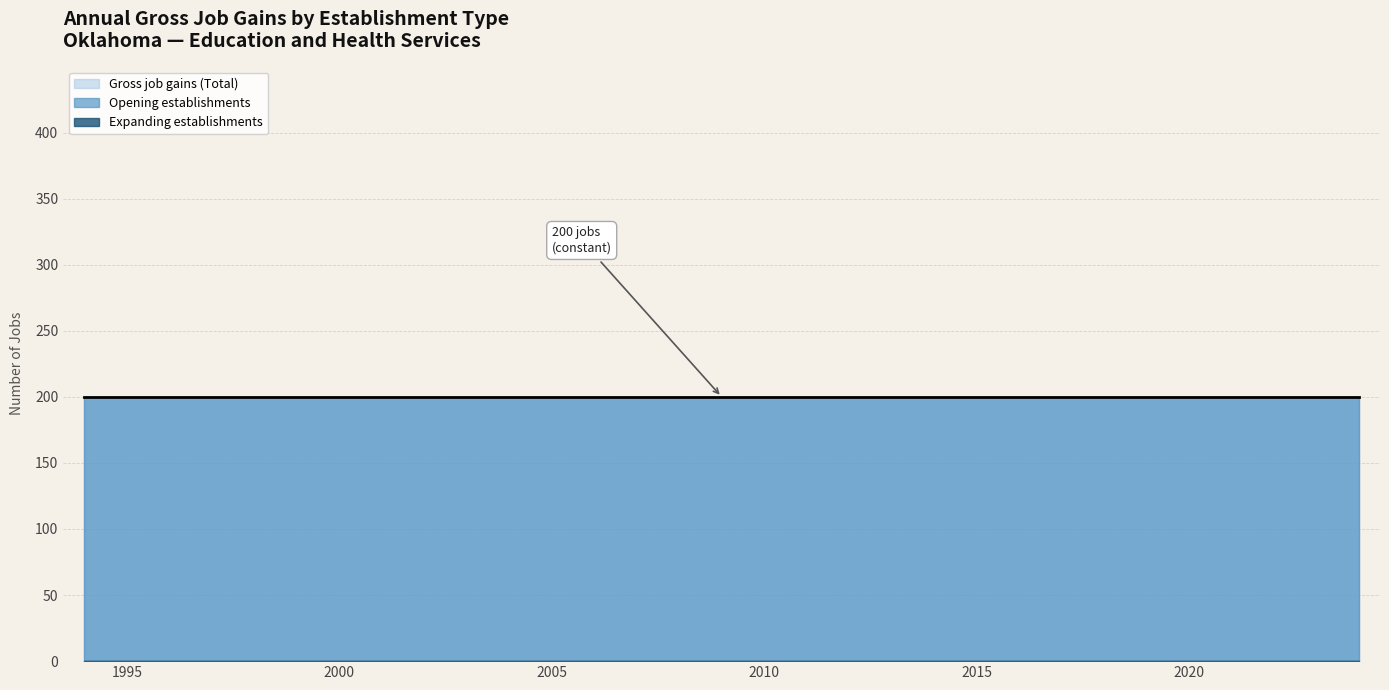

List the series in order of their peak value, lowest first.

Expanding establishments, Gross job gains (Total), Opening establishments